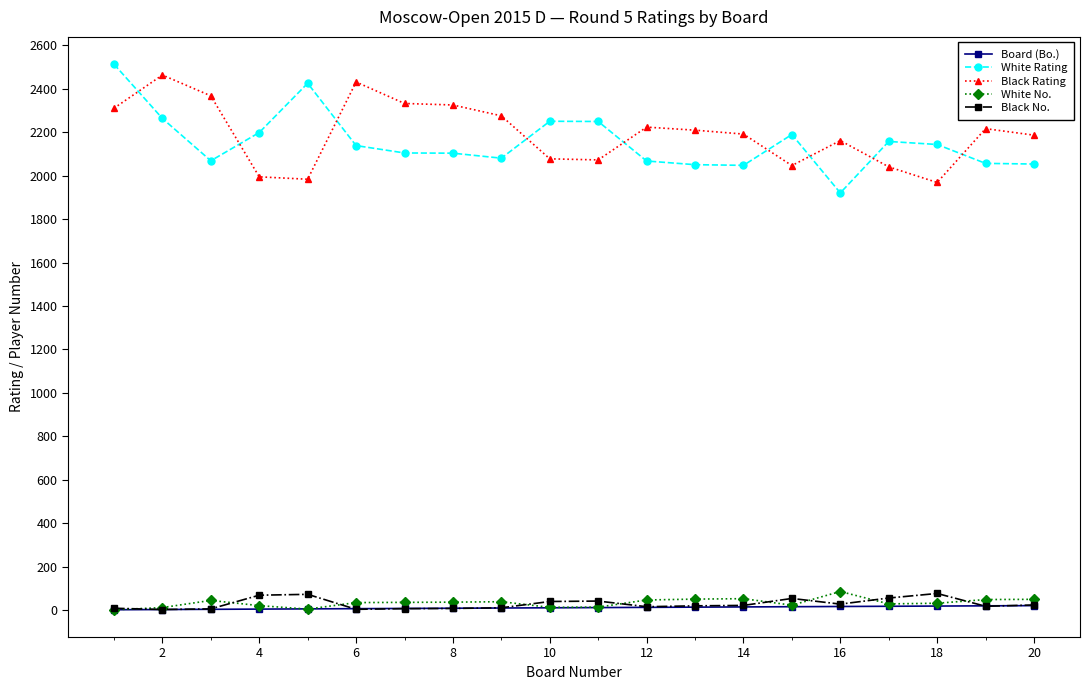

At how many categories does at least one series exceed 453?

20